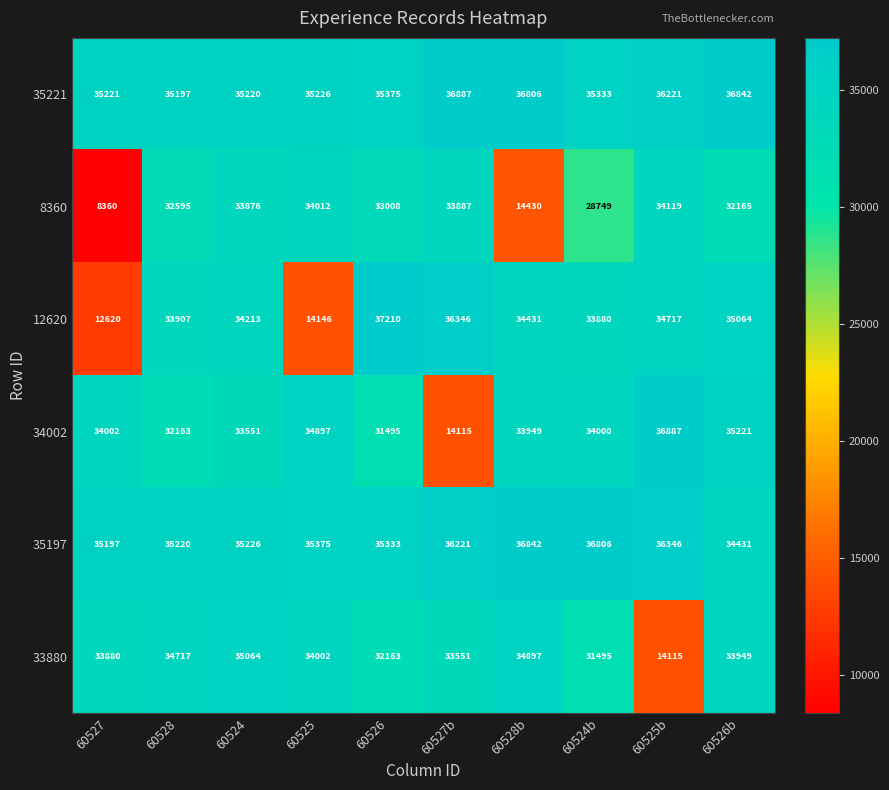

At which category is the sum across all series the highest?

60526b